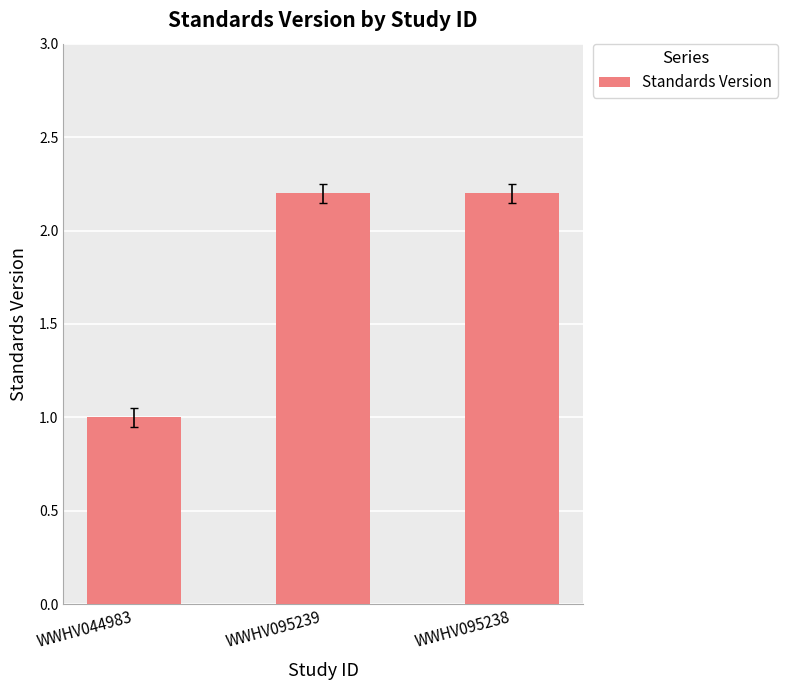

Does the chart contain stacked bars?

No